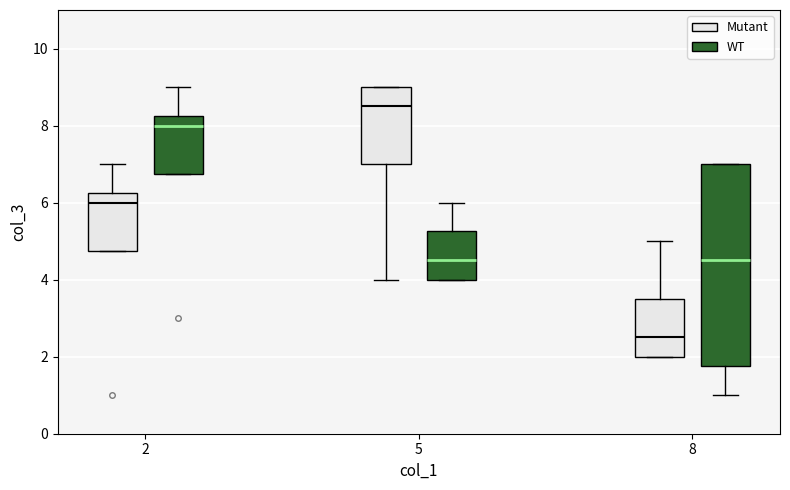

Reading left to right, read every box against the y-axis: the position of its median line, the range the box covers, and the ends of its whiskers. The values are not printed on the chart, so give them approximately, as read against the axis.

2 (Mutant): median 6.0, box 4.8 to 6.2, whiskers 4.8 to 7.0
2 (WT): median 8.0, box 6.8 to 8.2, whiskers 6.8 to 9.0
5 (Mutant): median 8.6, box 7.0 to 9.0, whiskers 4.0 to 9.0
5 (WT): median 4.6, box 4.0 to 5.2, whiskers 4.0 to 6.0
8 (Mutant): median 2.6, box 2.0 to 3.6, whiskers 2.0 to 5.0
8 (WT): median 4.6, box 1.8 to 7.0, whiskers 1.0 to 7.0